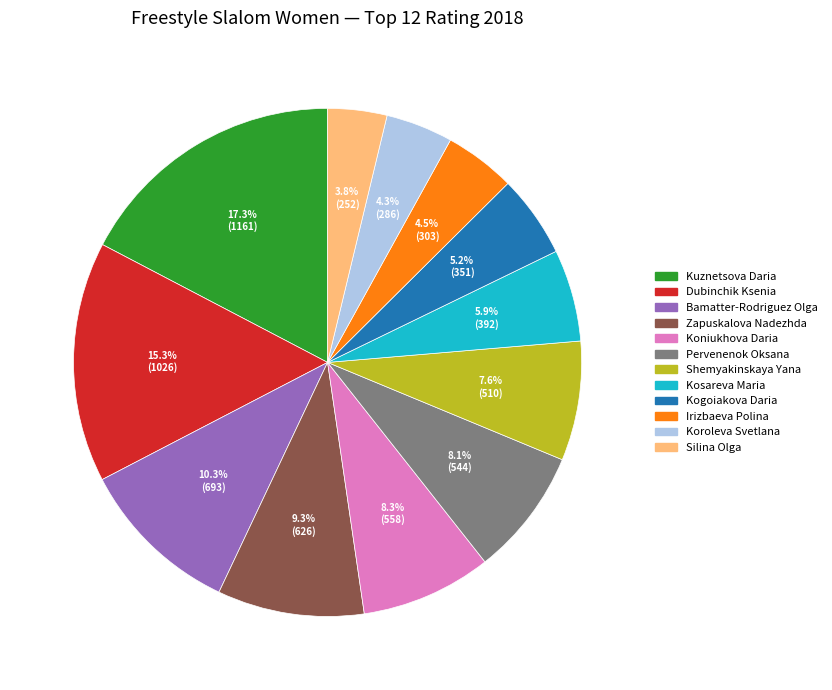

What is the largest slice in the pie chart?

Kuznetsova Daria